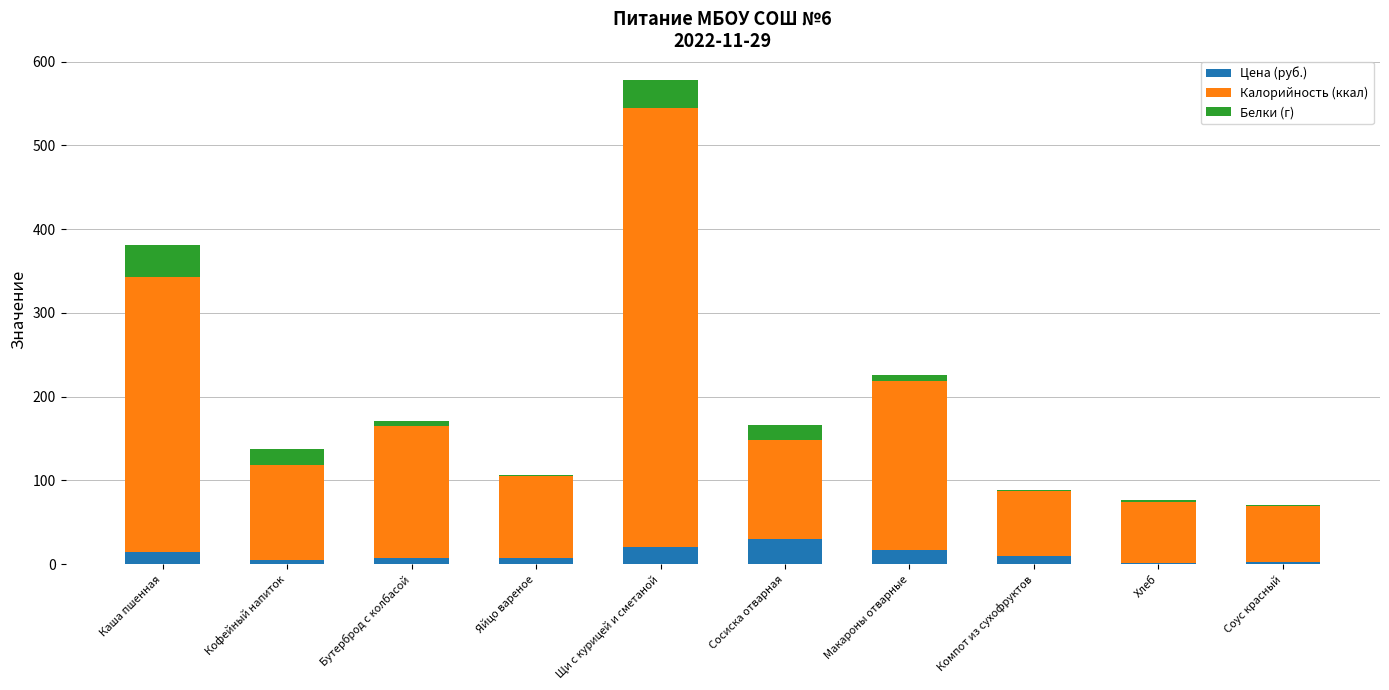

What is the sum of all Цена (руб.) values?

117.1